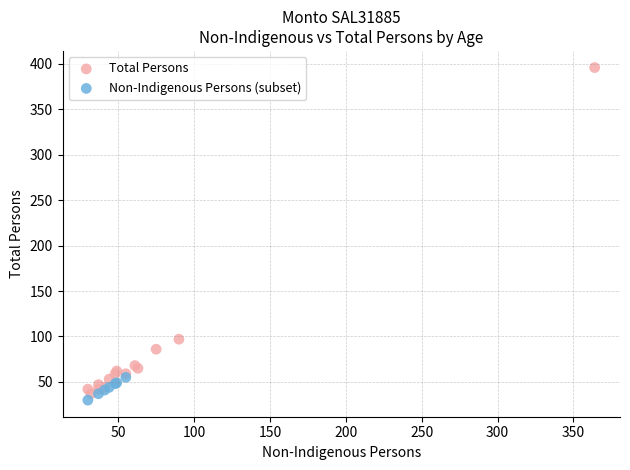

Which series has the largest Y range (max minus min)?

Total Persons